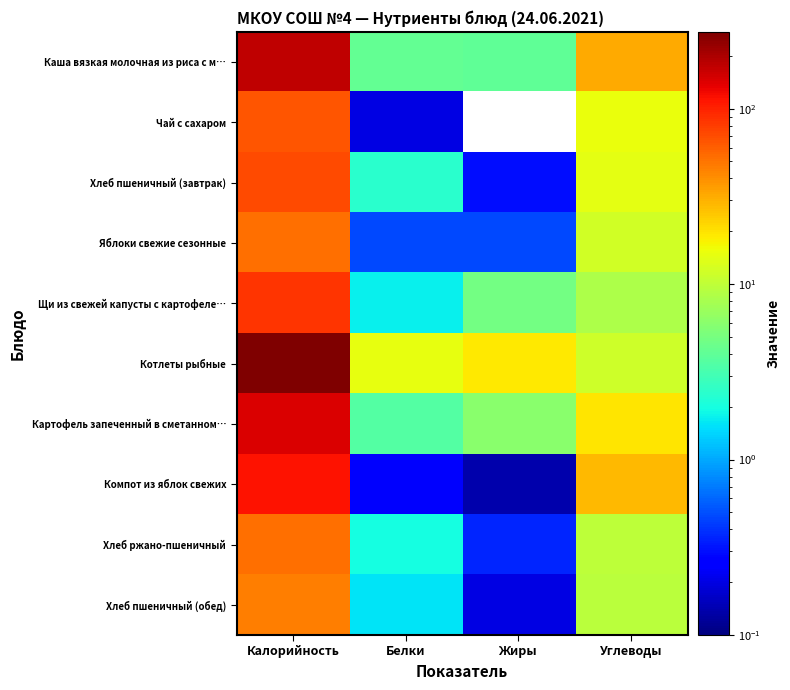

Rank the series at Белки from lowest to highest value.

Чай с сахаром, Компот из яблок свежих, Яблоки свежие сезонные, Хлеб пшеничный (обед), Щи из свежей капусты с картофеле…, Хлеб ржано-пшеничный, Хлеб пшеничный (завтрак), Картофель запеченный в сметанном…, Каша вязкая молочная из риса с м…, Котлеты рыбные